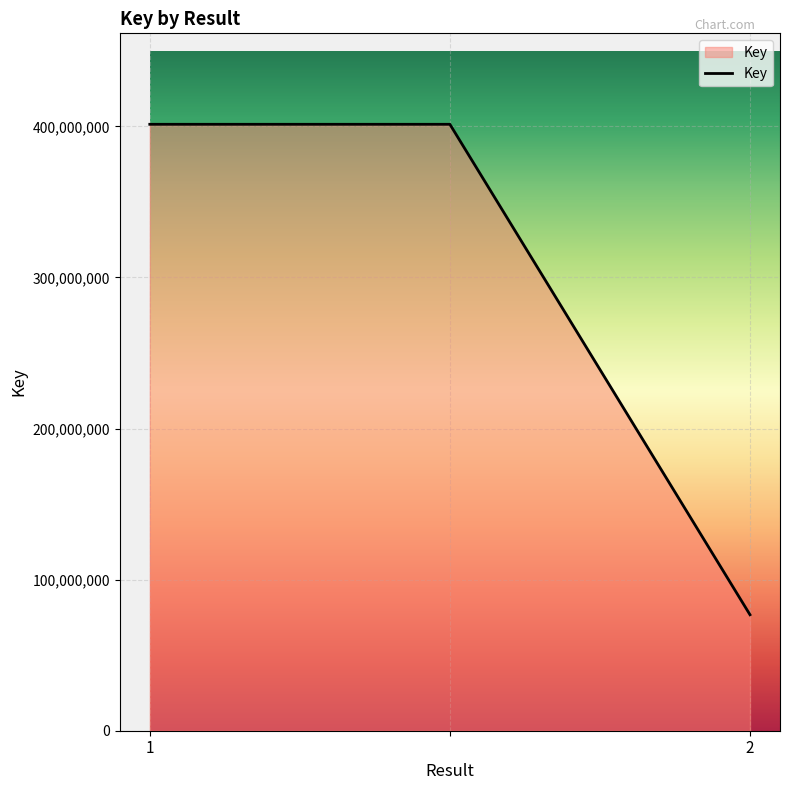

What is the greatest value displayed?

401396153